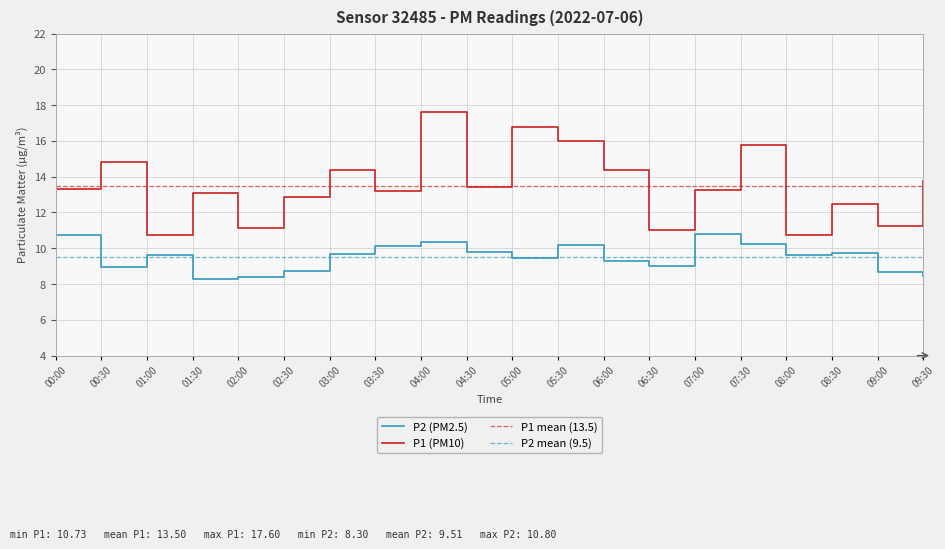

At which category is the sum across all series the highest?

04:00